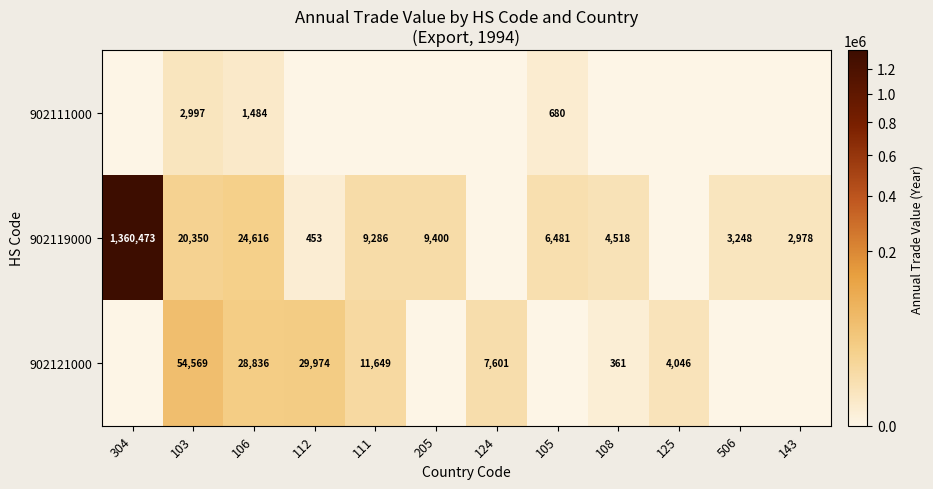

Is the value of 902119000 at 304 greater than the value of 902121000 at 111?

Yes